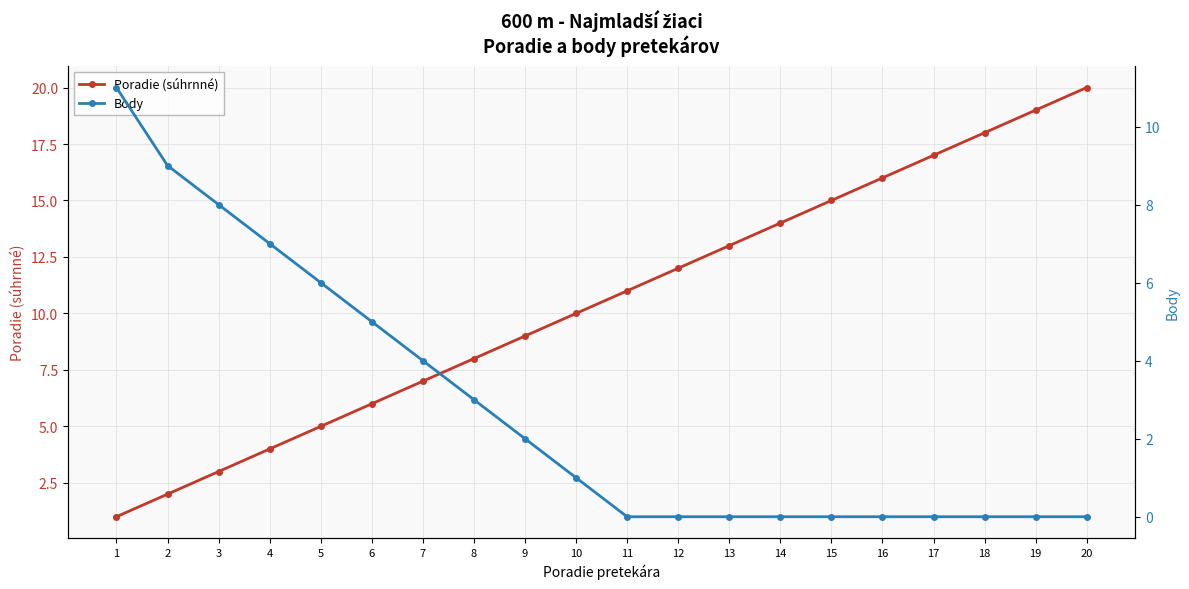

What are all the series names shown in the legend?

Poradie (súhrnné), Body